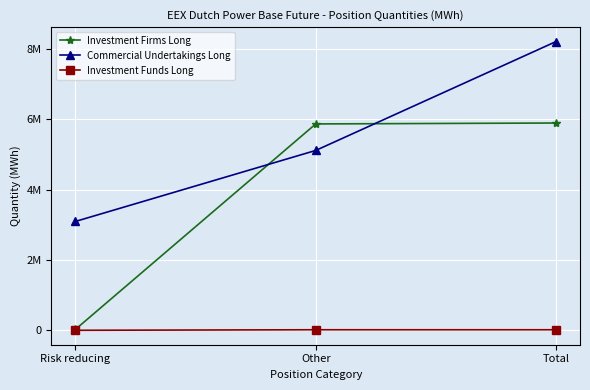

What are all the series names shown in the legend?

Investment Firms Long, Commercial Undertakings Long, Investment Funds Long